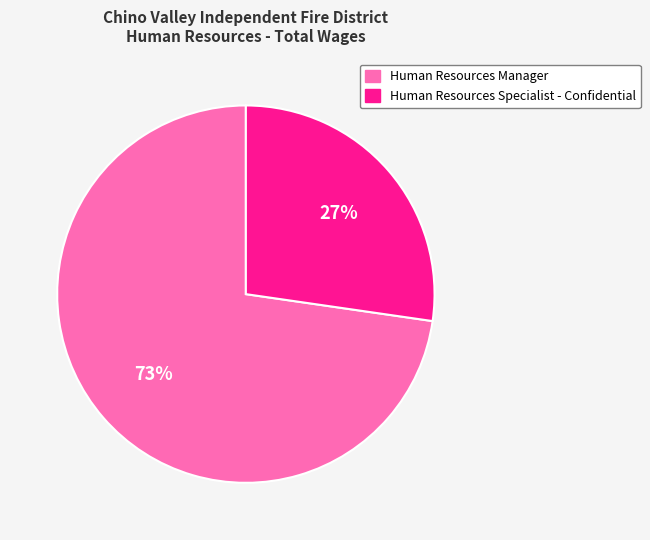

Between Human Resources Manager and Human Resources Specialist - Confidential, which is larger?

Human Resources Manager